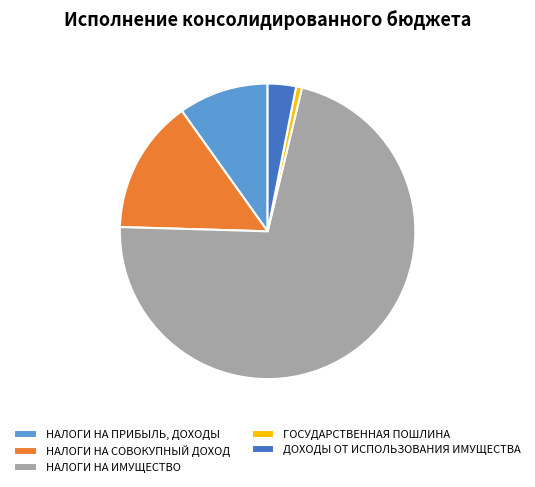

Count the number of slices in the pie.

5